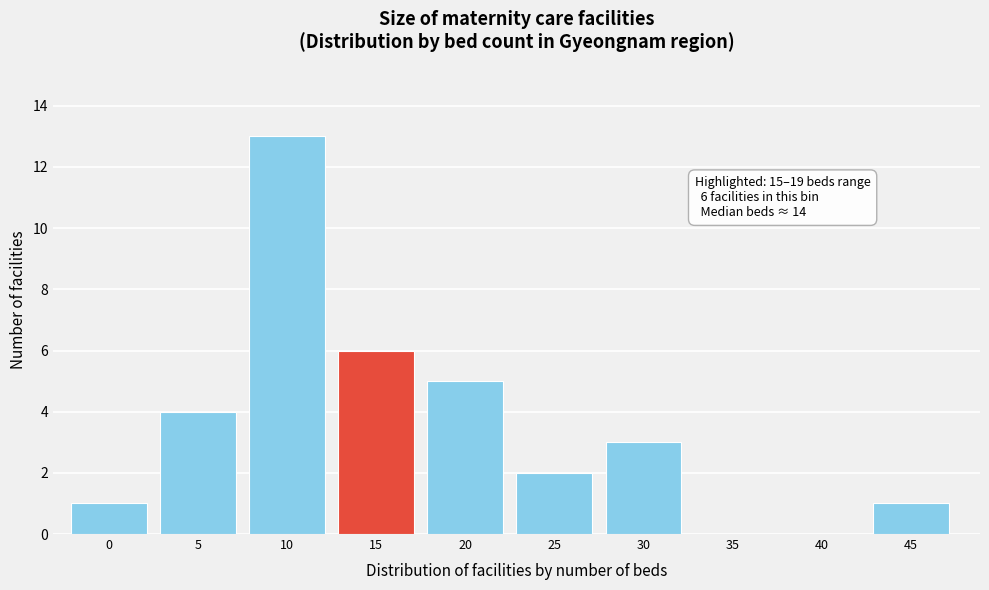

Reading left to right, list all the values displayed in this chart.

0=1	5=4	10=13	15=6	20=5	25=2	30=3	35=0	40=0	45=1